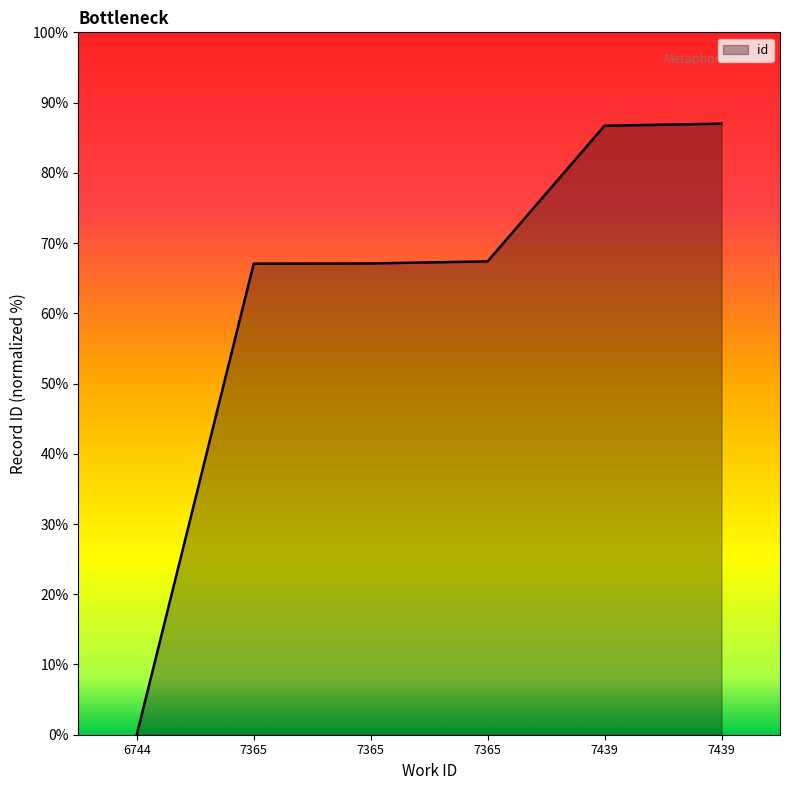

Reading left to right, transcribe all the data shown in this chart.

0.0	67.1	67.1	67.4	86.7	87.0